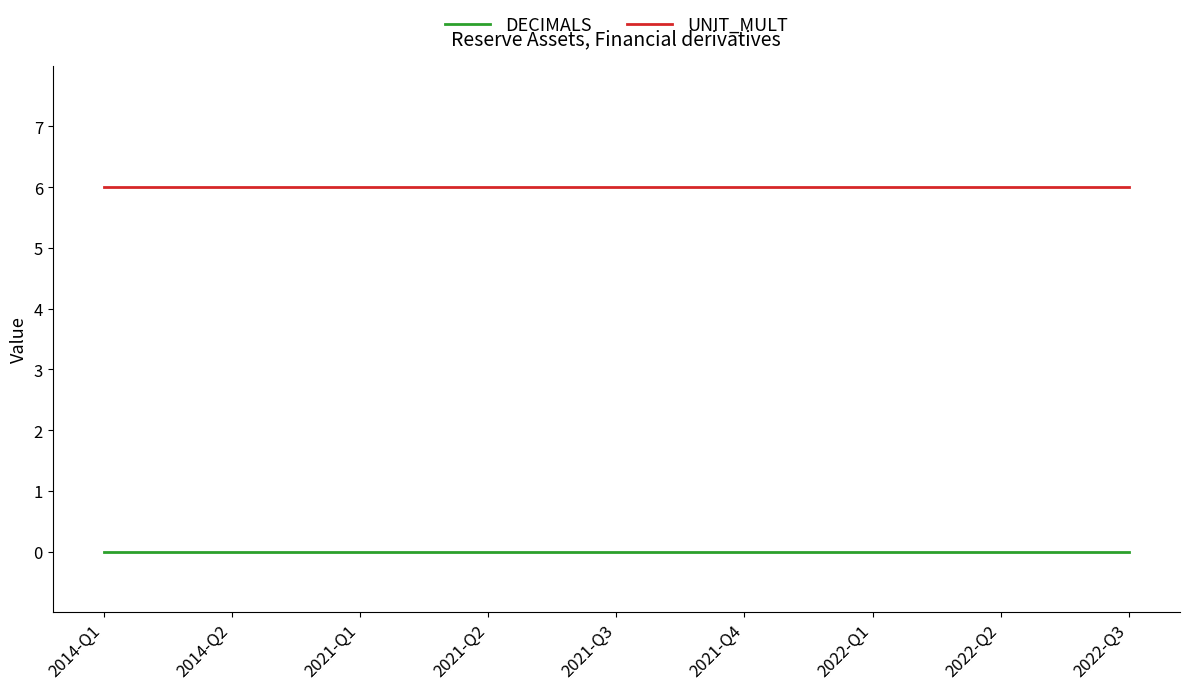

Does the chart display data point markers on the line(s)?

No